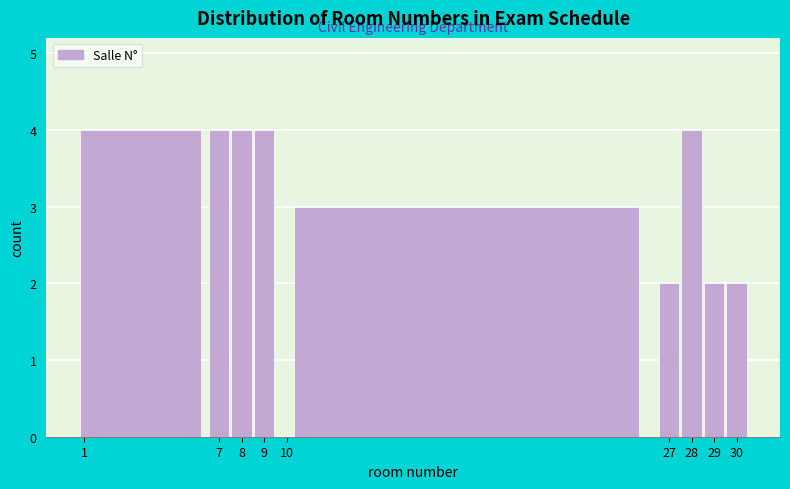

What is the height of the bar covering 0.5 to 6.5 on the x-axis? The values are not printed on the chart, so give them approximately, as read against the axis.

4